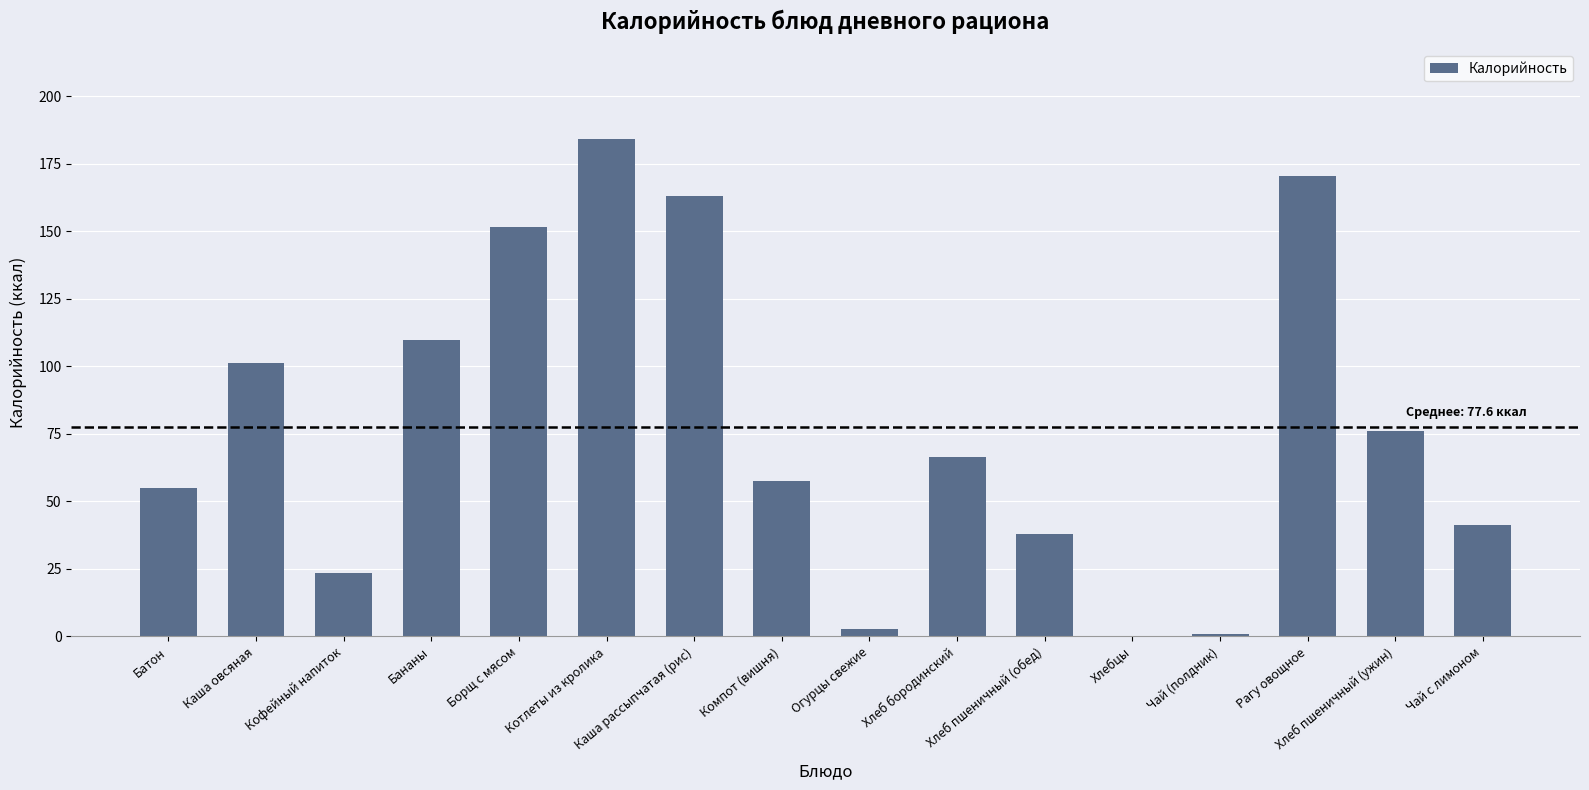

Is it true that the value at Чай с лимоном is 41.4?

True